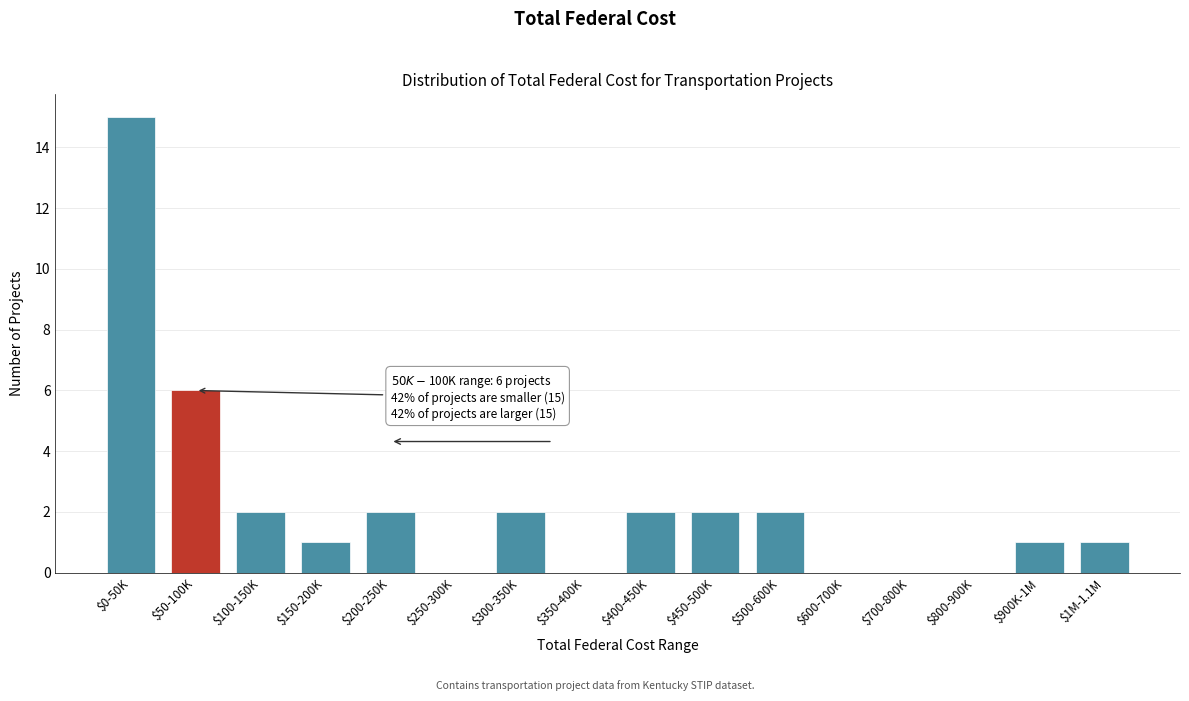

Is it true that the value at $0-50K is 15?

True